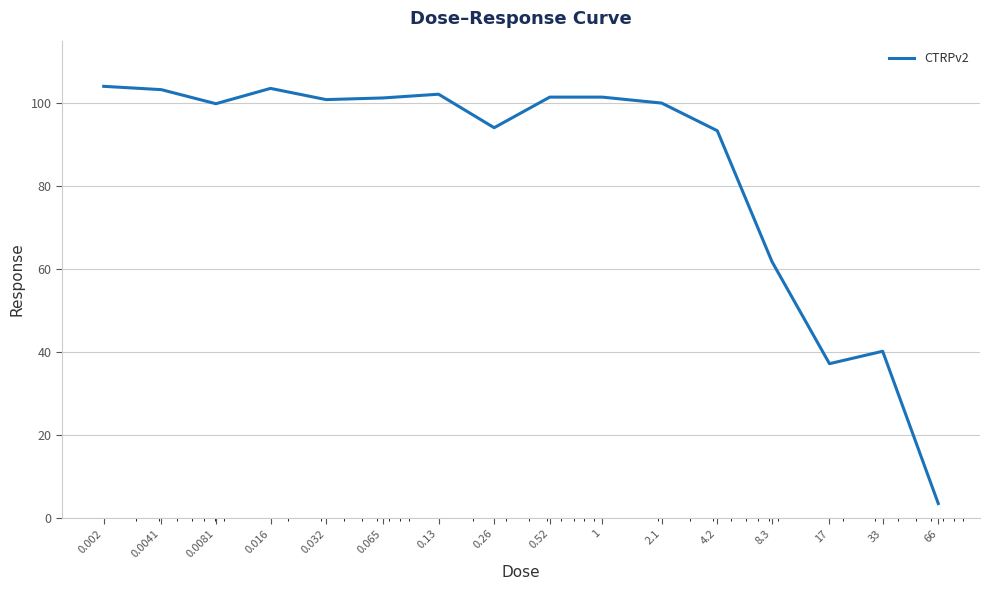

What is the maximum value shown in the chart?

104.0